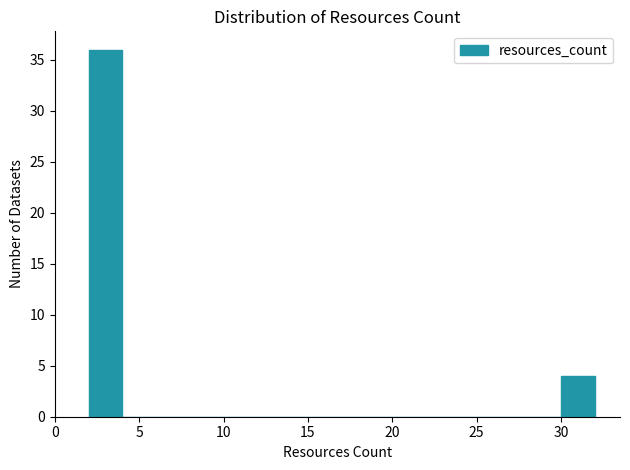

Over which range of the x-axis is the bar tallest?

2 to 4